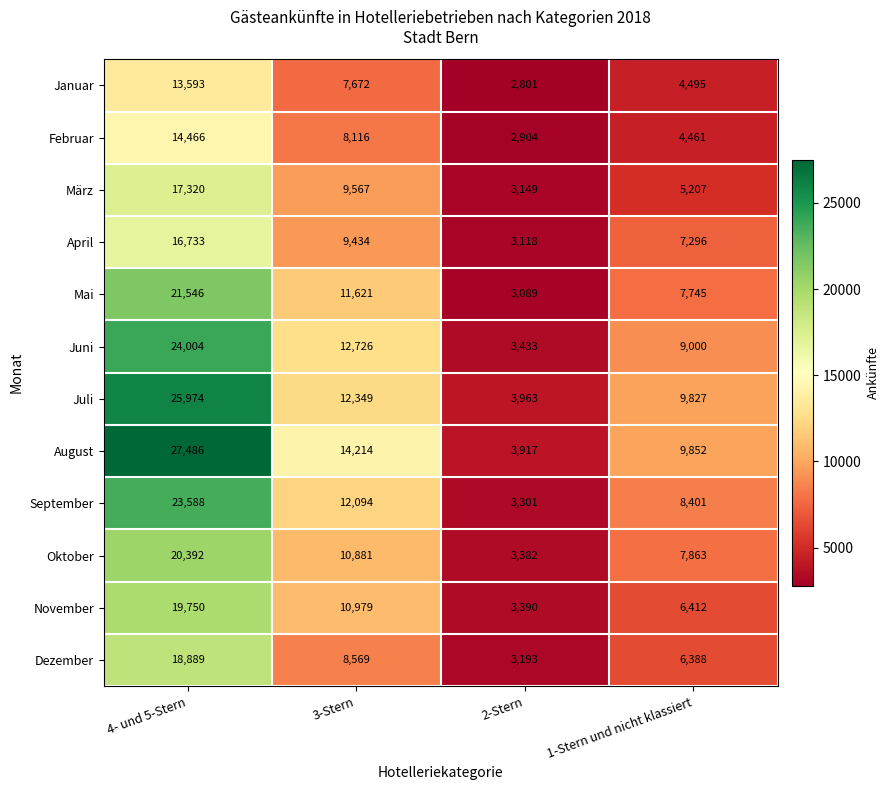

Is it true that November equals 2955 at 1-Stern und nicht klassiert?

False